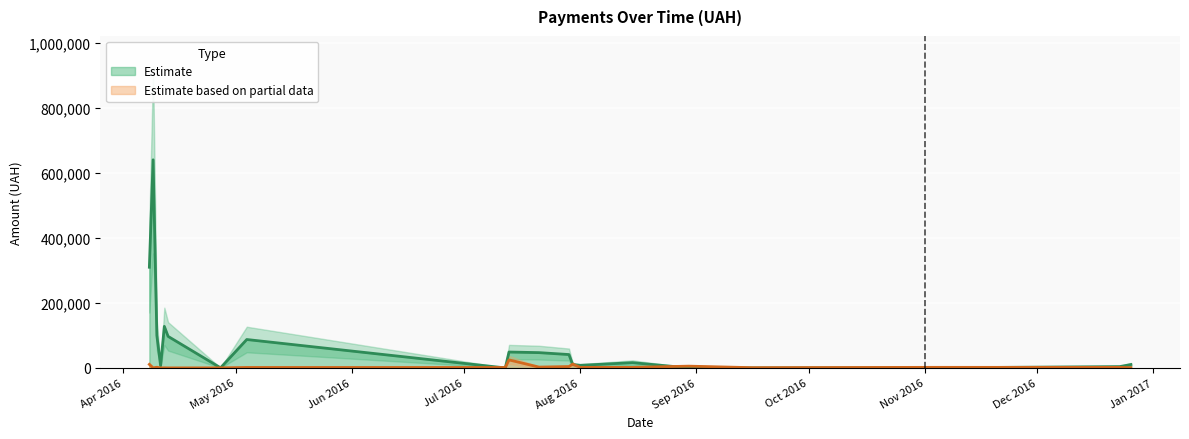

What is the maximum value for Estimate?

639735.9